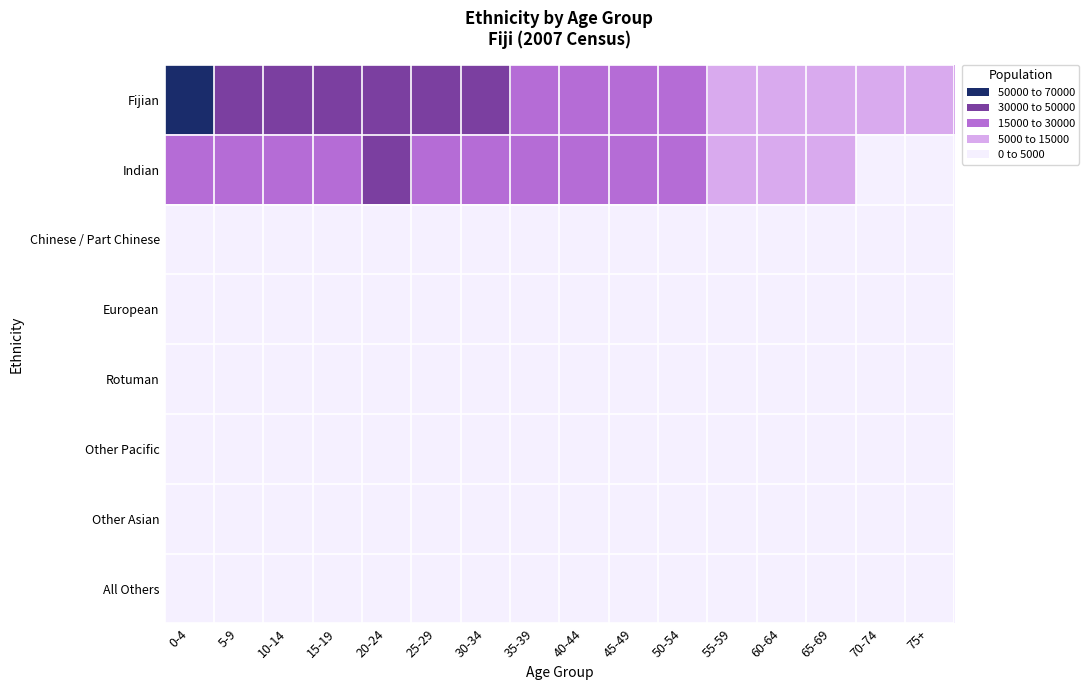

Which label corresponds to the smallest value in the chart?

70-74